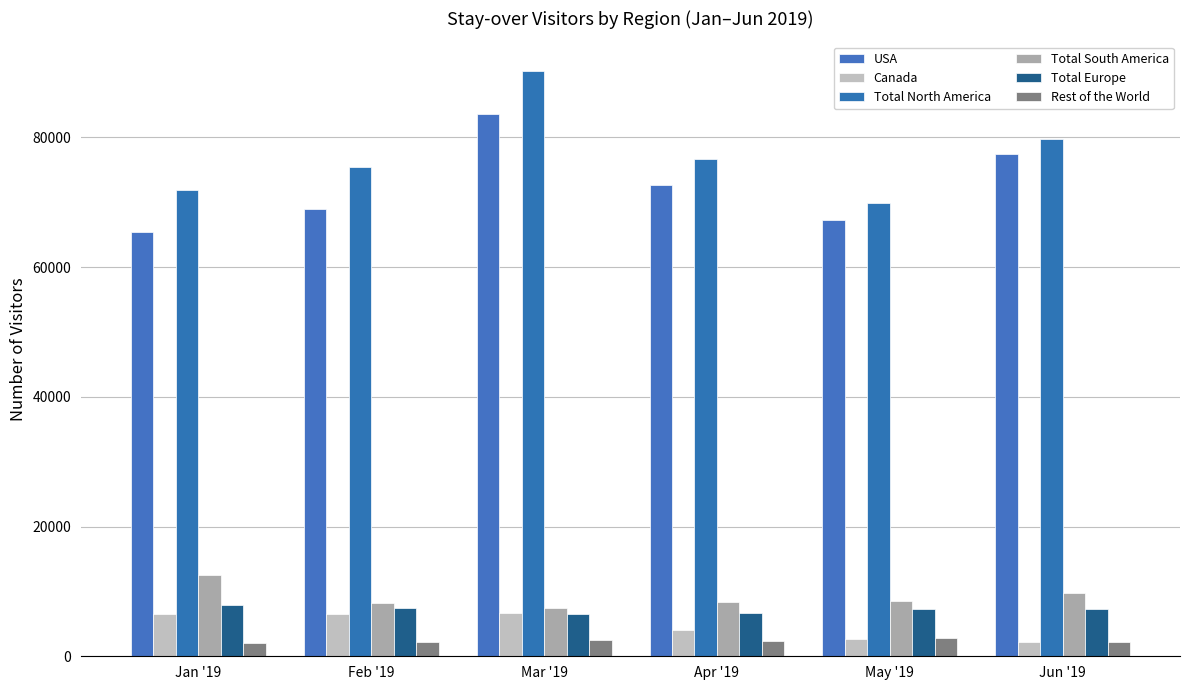

At Feb '19, list the series in order from largest to smallest.

Total North America, USA, Total South America, Total Europe, Canada, Rest of the World